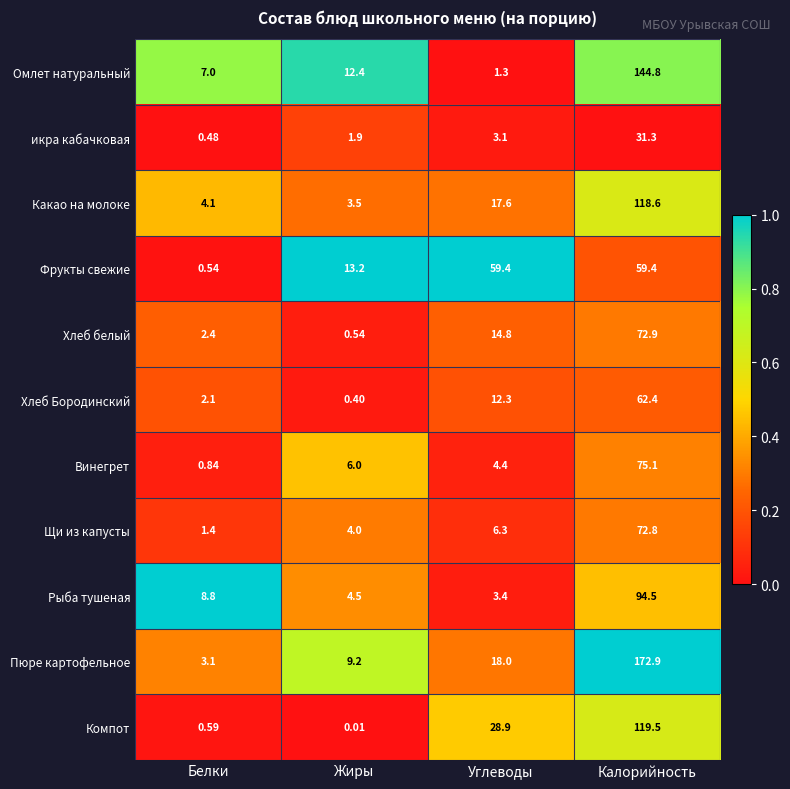

At how many categories does at least one series exceed 0?

4